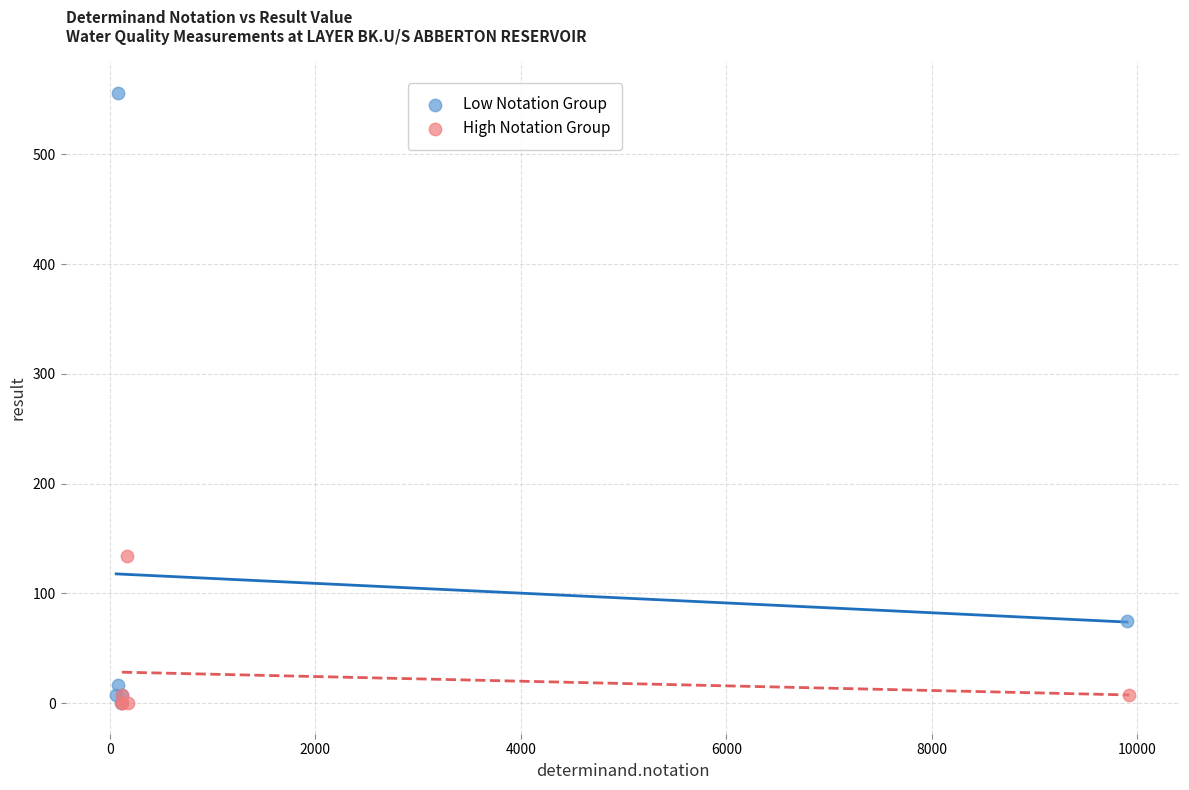

Which series has the largest Y range (max minus min)?

Low Notation Group